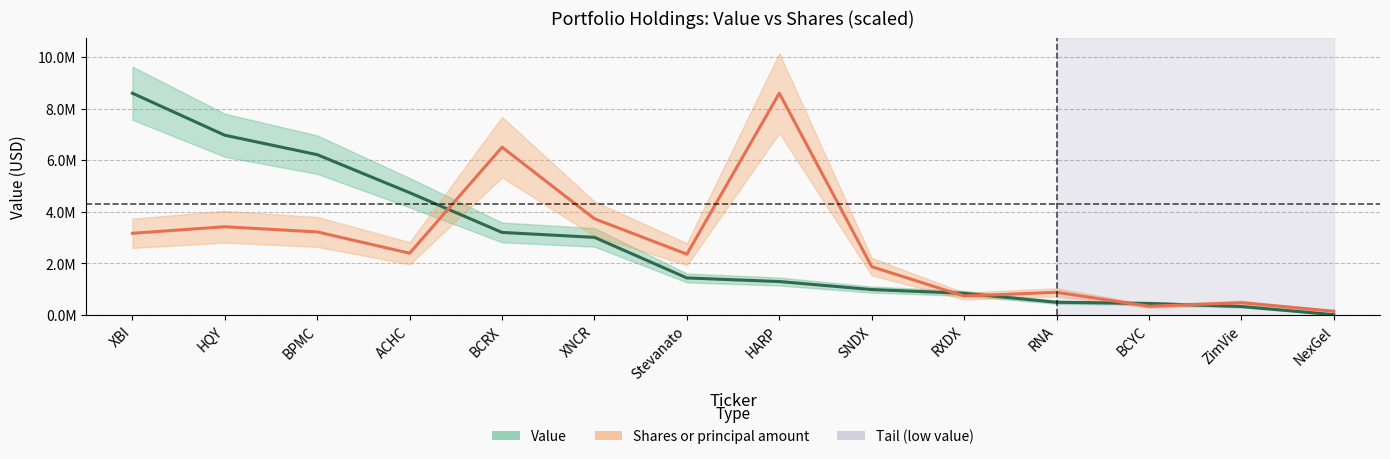

How many distinct data groups are displayed?

2